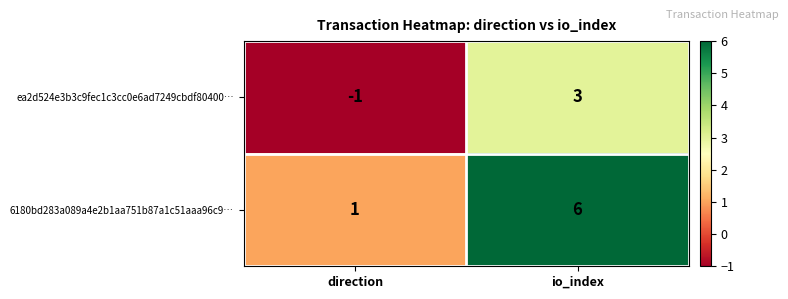

The ea2d524e3b3c9fec1c3cc0e6ad7249cbdf80400… series shows -2 at direction. True or false?

False